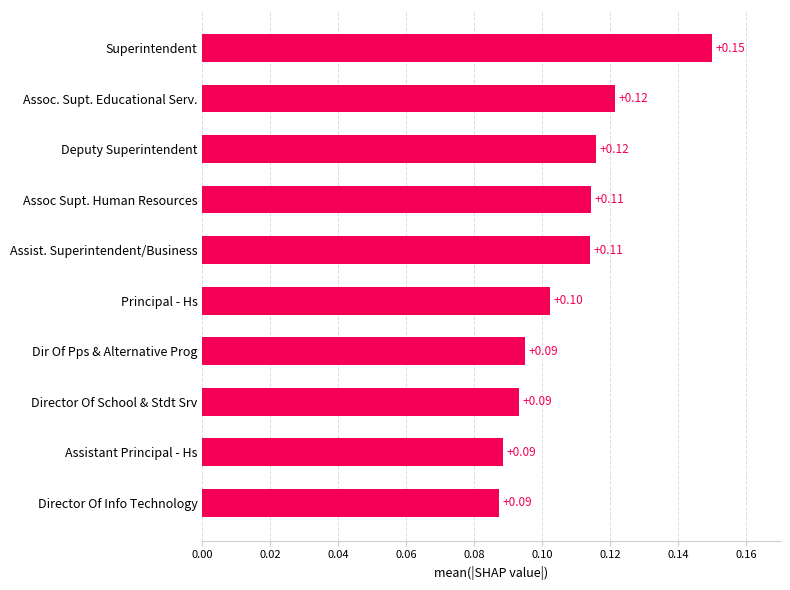

Between Assoc Supt. Human Resources and Director Of Info Technology, which is larger?

Assoc Supt. Human Resources